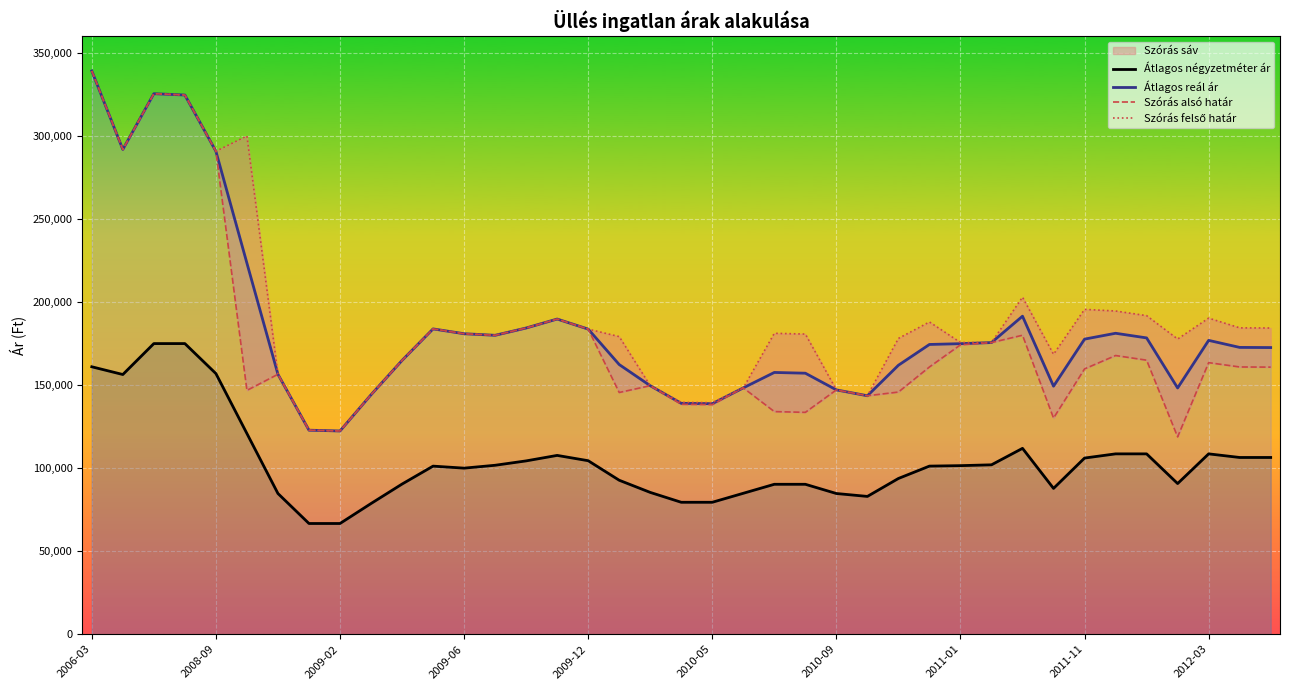

How many lines are shown in the chart?

4